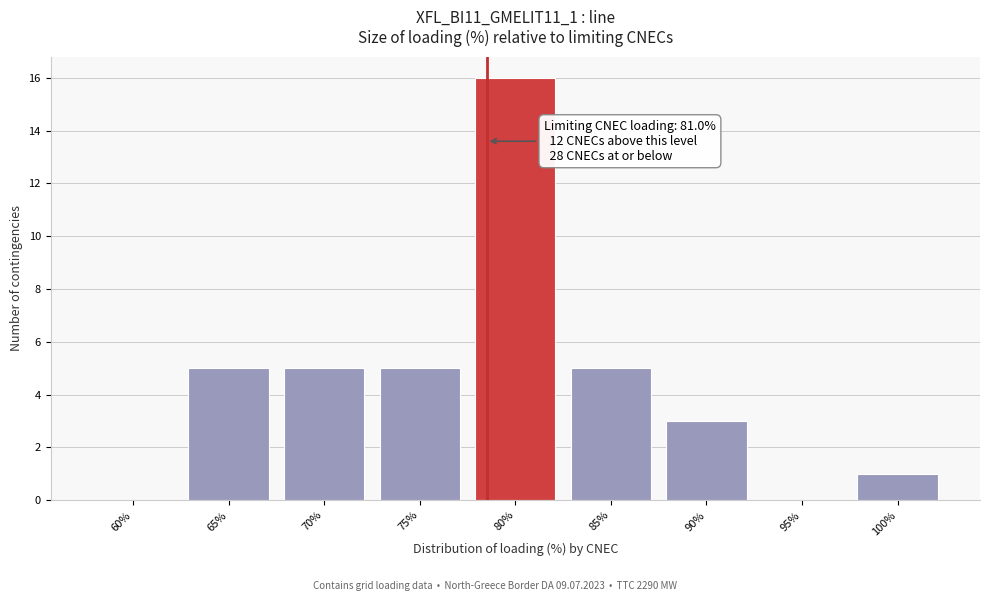

Reading left to right, list all the values displayed in this chart.

60%=0	65%=5	70%=5	75%=5	80%=16	85%=5	90%=3	95%=0	100%=1